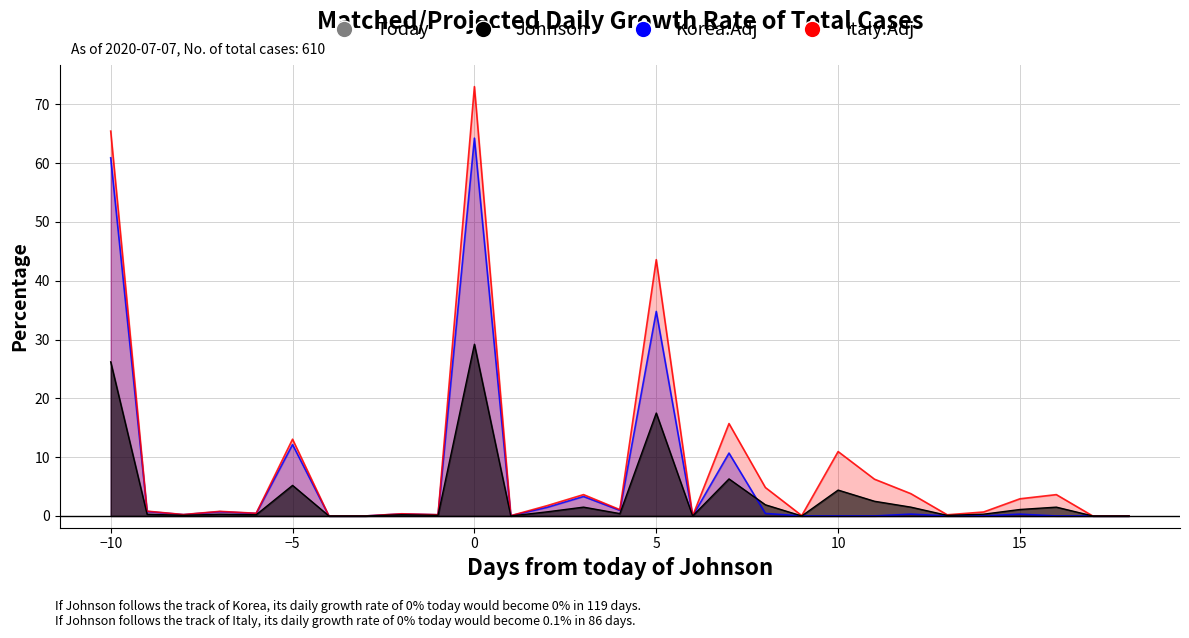

What is the difference between the maximum and second lowest values in the Italy.Adj series?

73.0